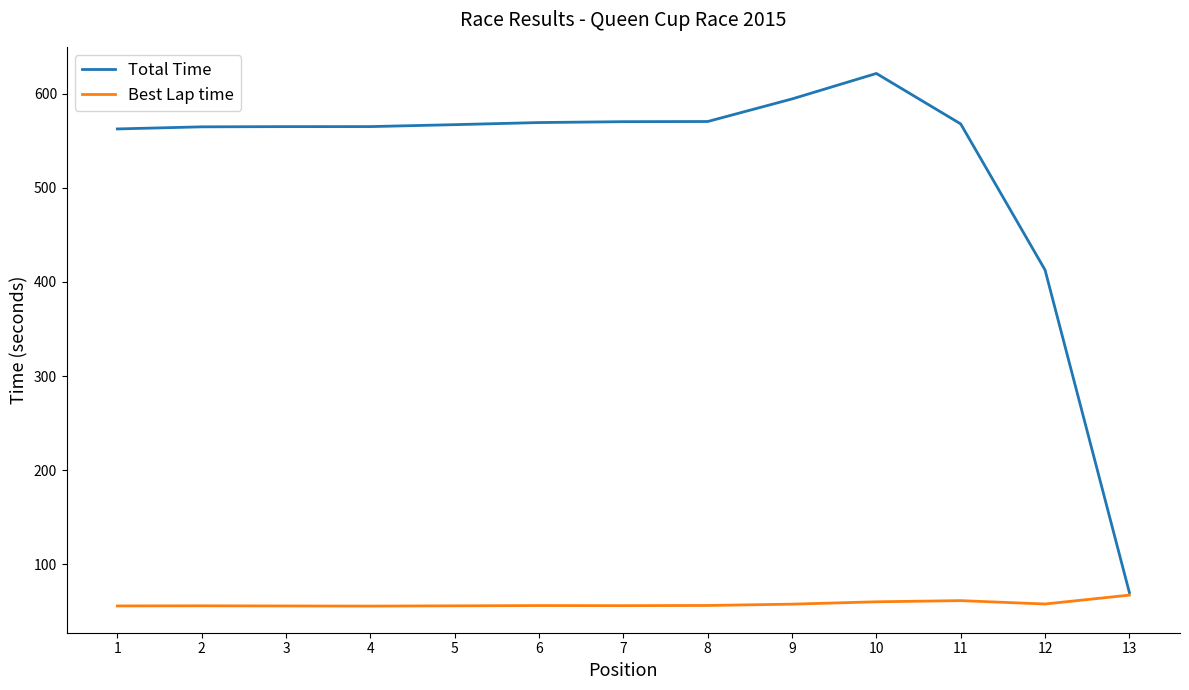

Which series changed the most between 5 and 10?

Total Time